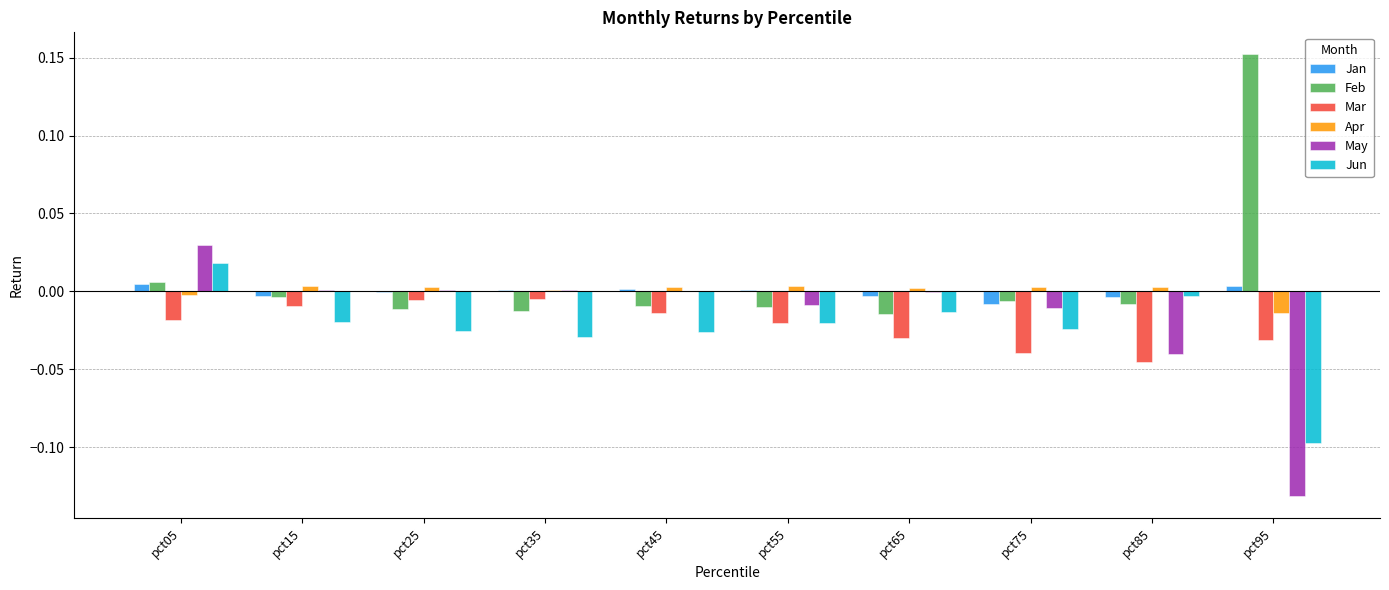

Which label corresponds to the largest value in the chart?

pct95